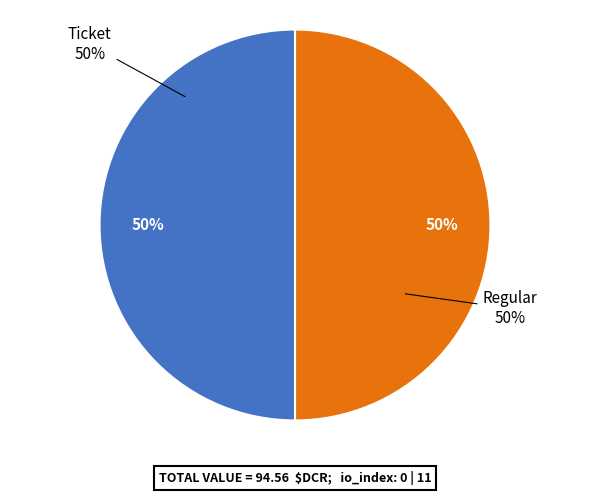

Rank the categories by value from highest to lowest.

Regular, Ticket